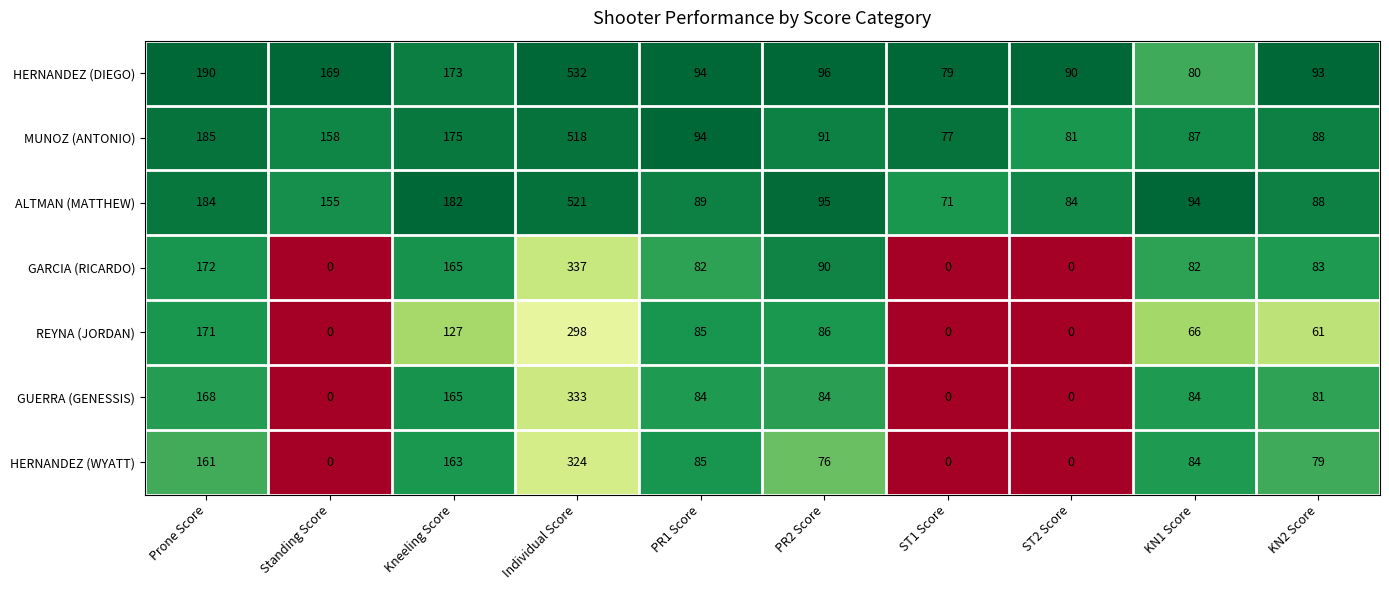

At which category does the chart reach its peak across all series?

Individual Score